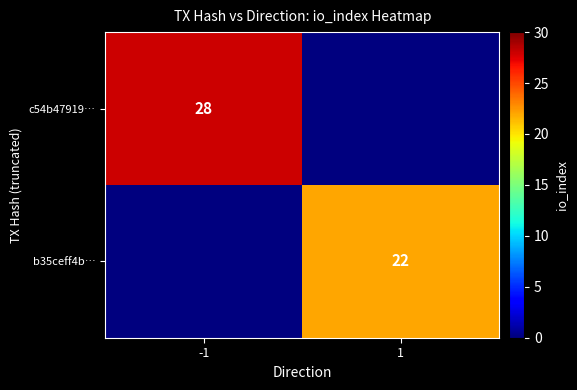

Is it true that b35ceff4b… equals 8 at 1?

False